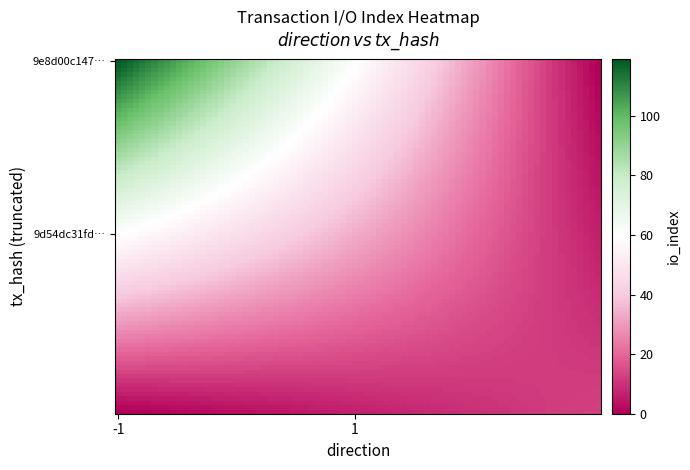

Rank the series by their maximum value, from lowest to highest.

9d54dc31fded33cd11eb203775830c783748b04, 9e8d00c14760736b5d3f7f5633e095ceb348c1d